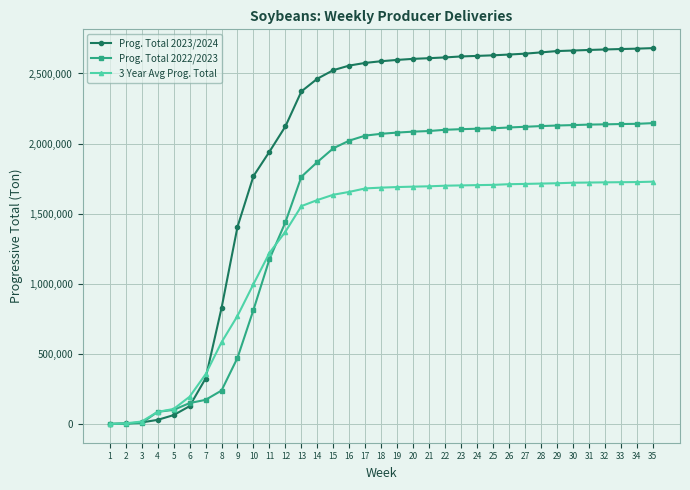

Which series has the largest total across all categories?

Prog. Total 2023/2024